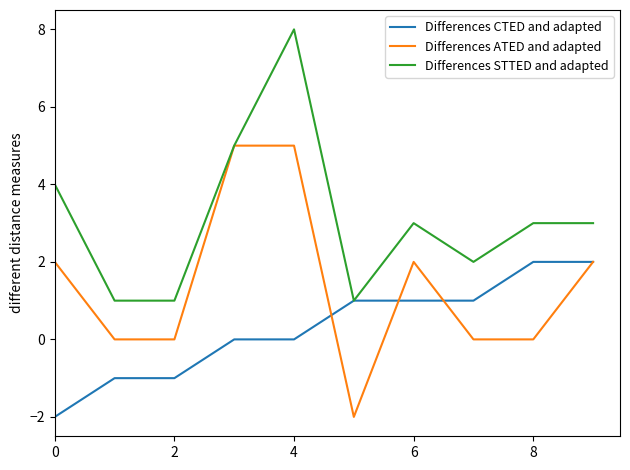

What is the maximum value shown in the chart?

8